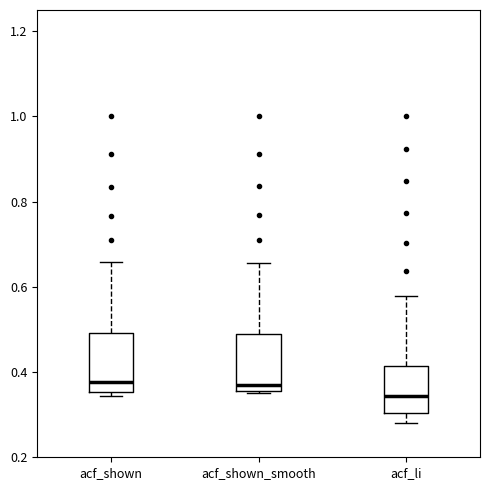

Reading left to right, transcribe this box plot: for each box, give where its median line is, the range the box spans, and where its two whiskers end, as read against the y-axis. The values are not printed on the chart, so give them approximately, as read against the axis.

acf_shown: median 0.38, box 0.36 to 0.50, whiskers 0.34 to 0.66
acf_shown_smooth: median 0.36 (just above the box's lower edge), box 0.36 to 0.48, whiskers 0.36 to 0.66
acf_li: median 0.34, box 0.30 to 0.42, whiskers 0.28 to 0.58